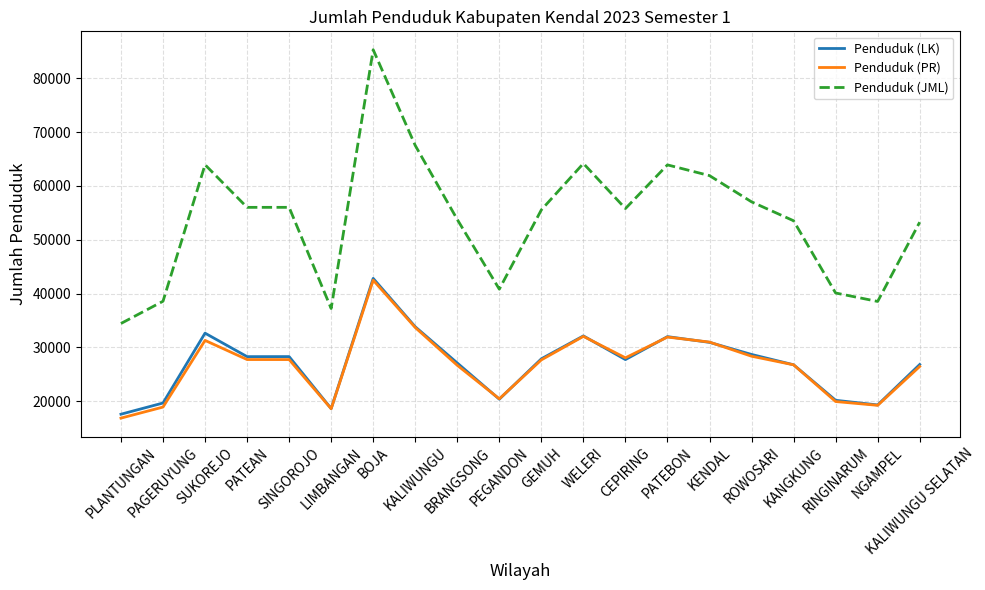

Which series has the largest range (max minus min)?

Penduduk (JML)